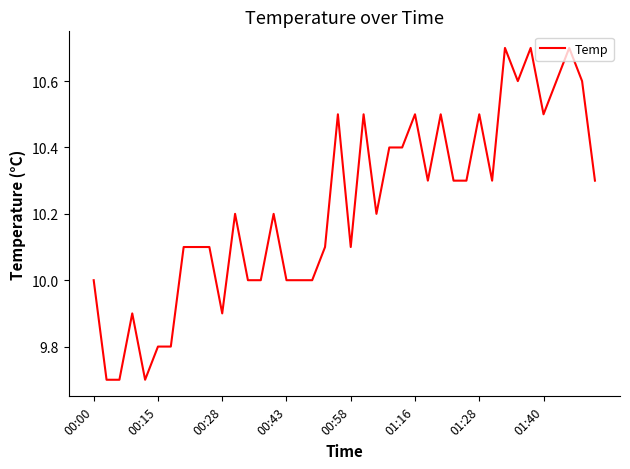

Is this an area chart (filled region under the line)?

No